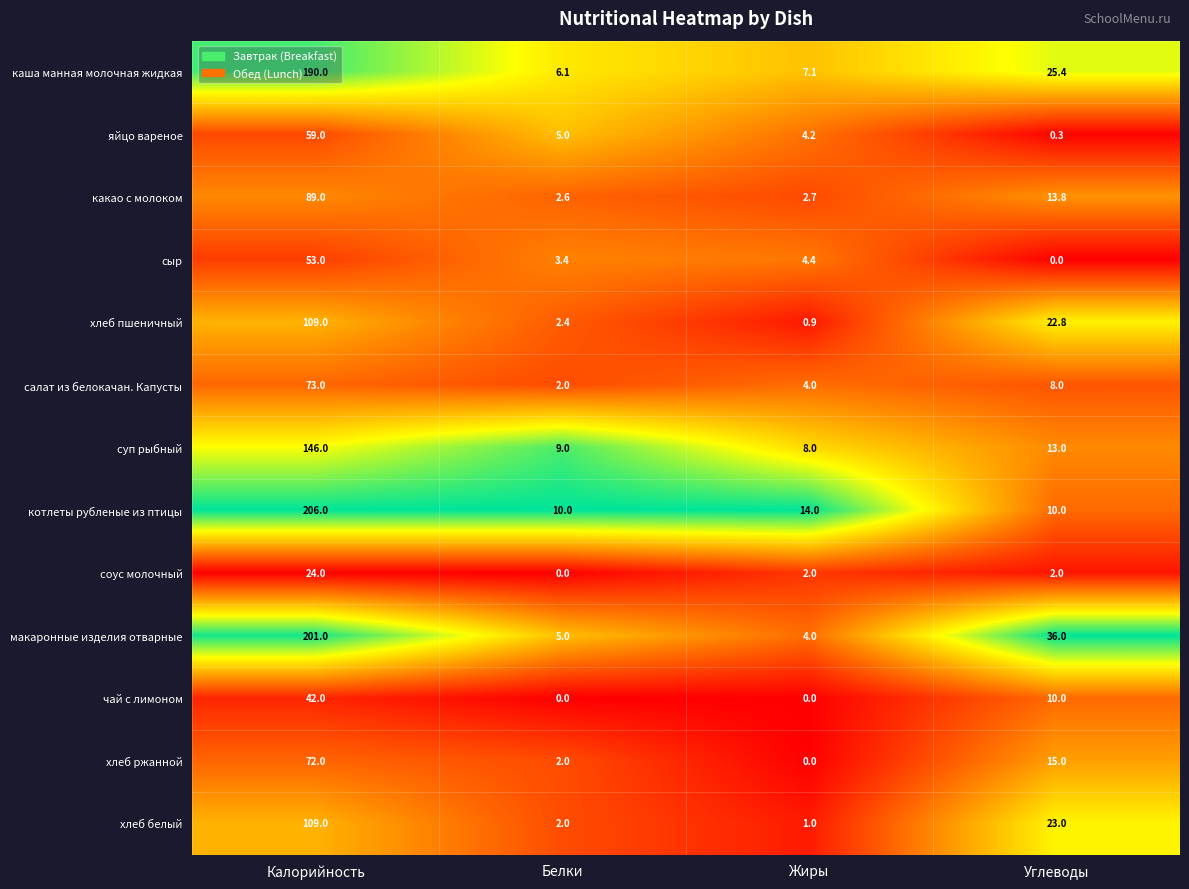

What is the greatest value displayed?

206.0